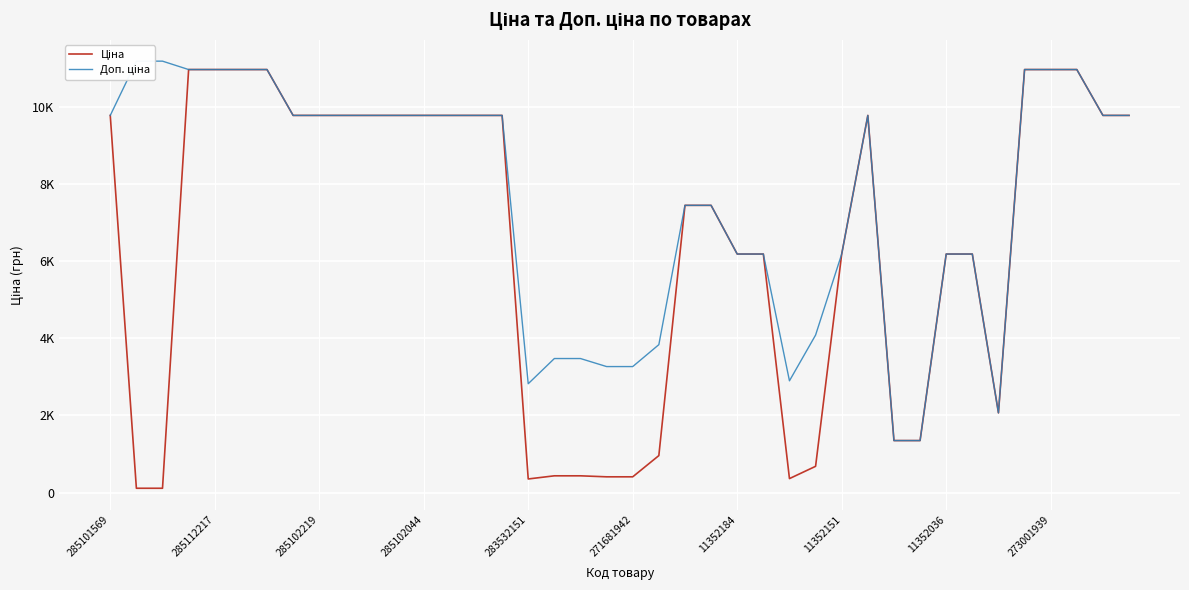

What is the total value across all series at 11352151?

12365.1